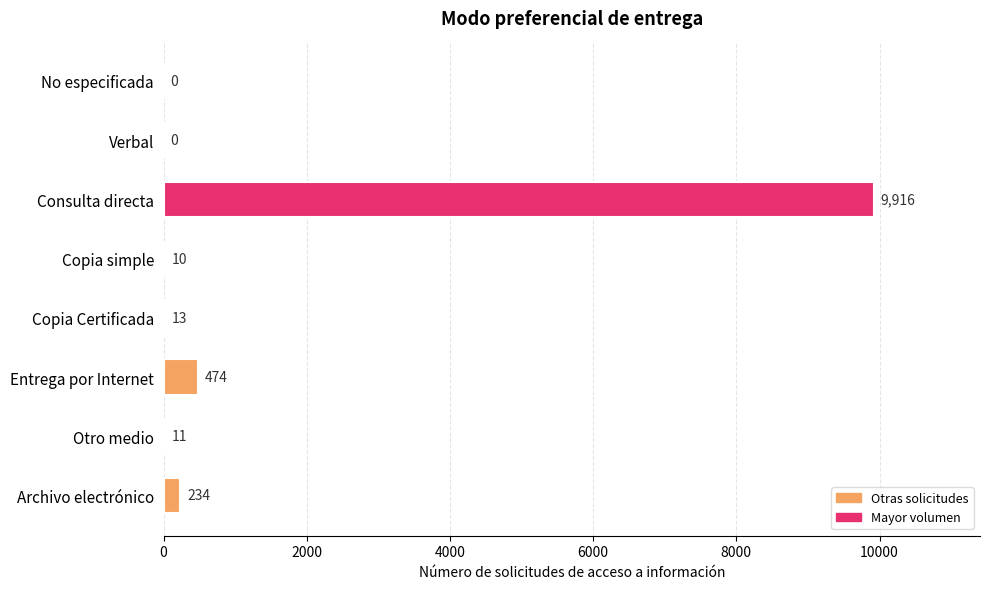

What is the change in value from Verbal to Consulta directa?

+9916